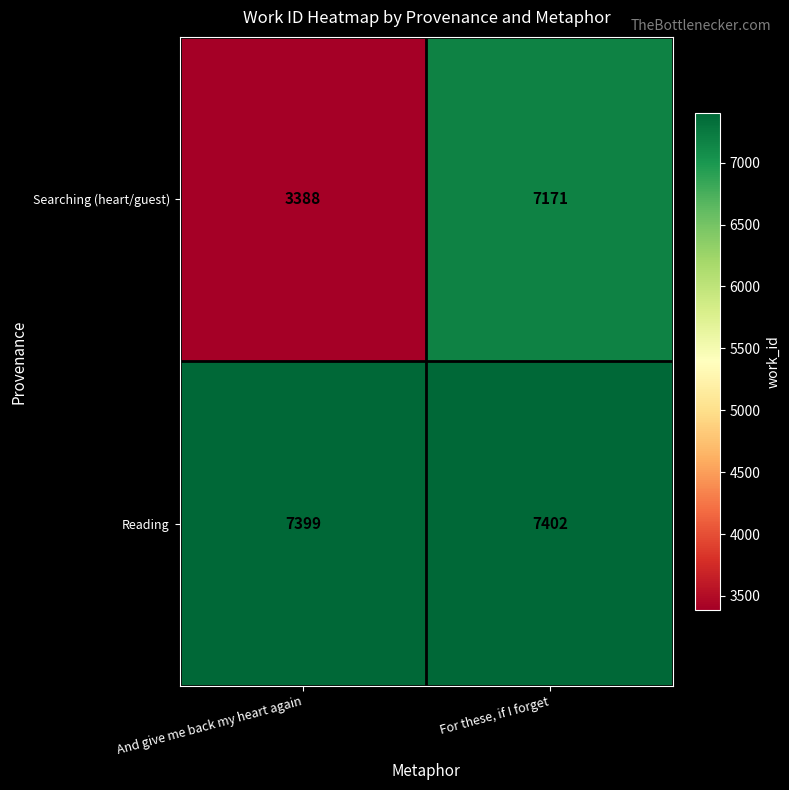

Reading left to right, transcribe all the data shown in this chart.

Searching (heart/guest): 3388	7171
Reading: 7399	7402